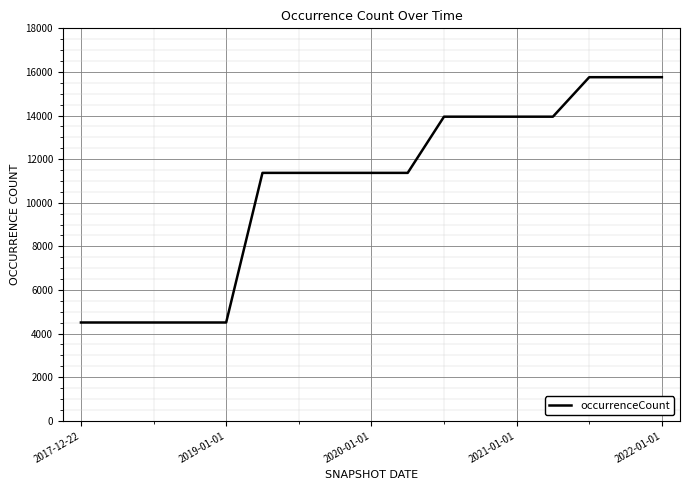

Reading left to right, transcribe all the data shown in this chart.

4509	4509	4509	4509	4509	11371	11371	11371	11371	11371	13948	13948	13948	13948	15759	15759	15759